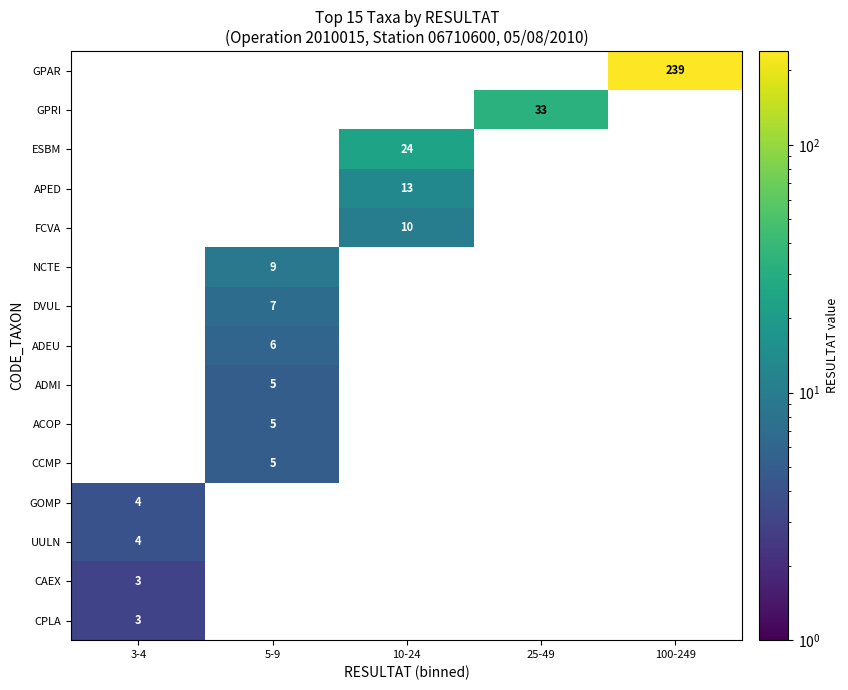

True or false: APED has a value of 21.5 at 10-24.

False